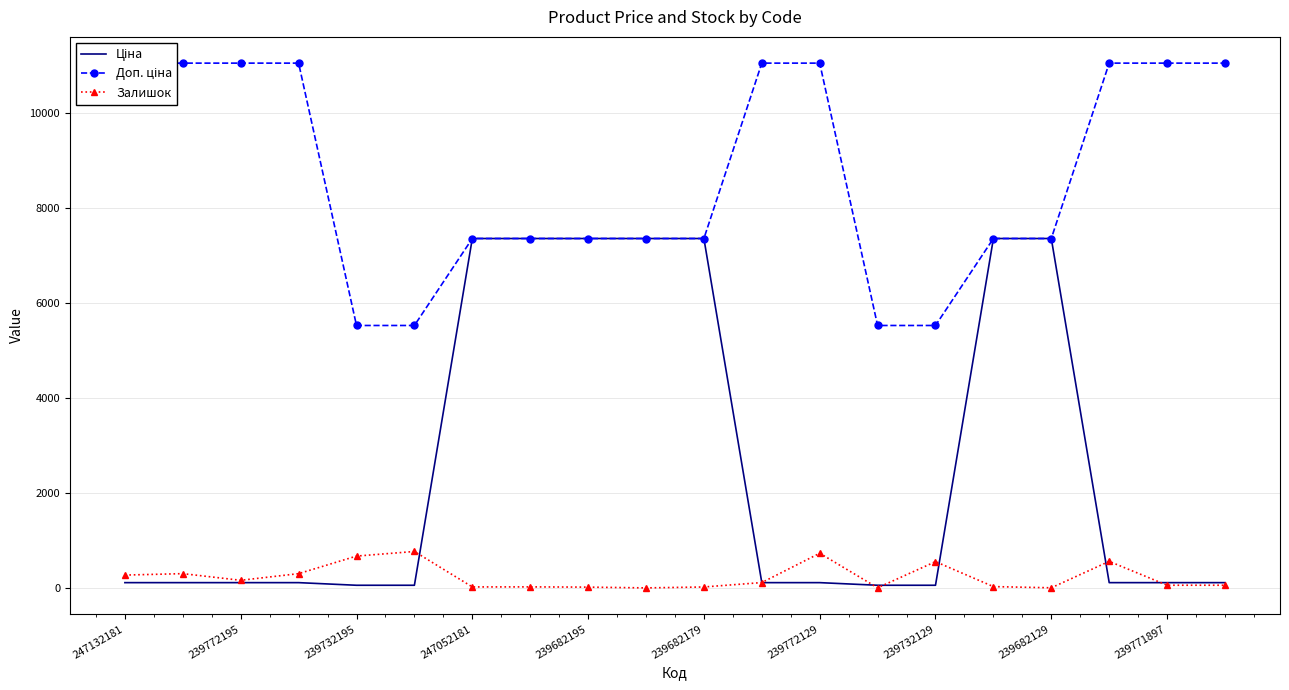

Is it true that Залишок equals 670.0 at 239732195?

True